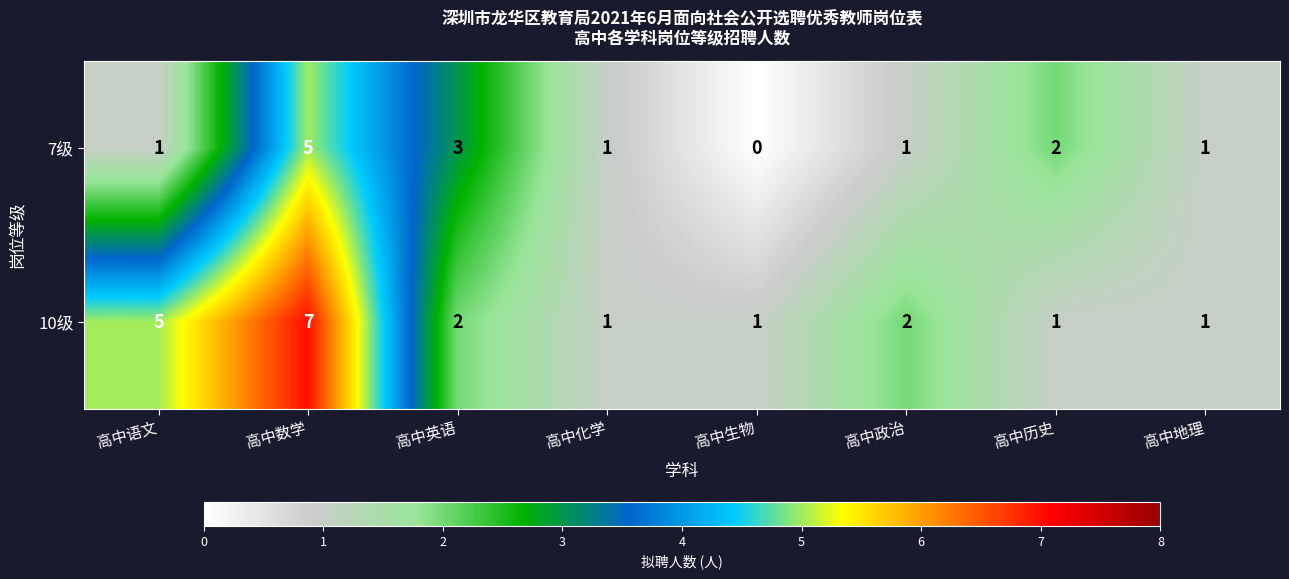

Which label corresponds to the largest value in the chart?

高中数学